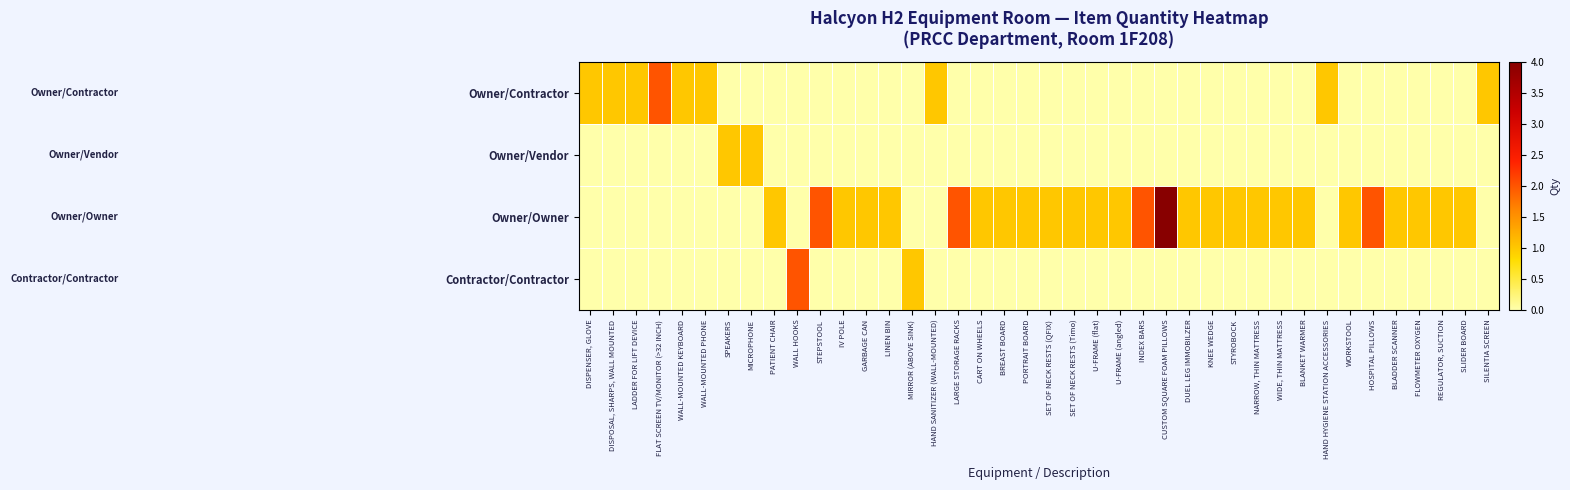

Which label corresponds to the largest value in the chart?

CUSTOM SQUARE FOAM PILLOWS